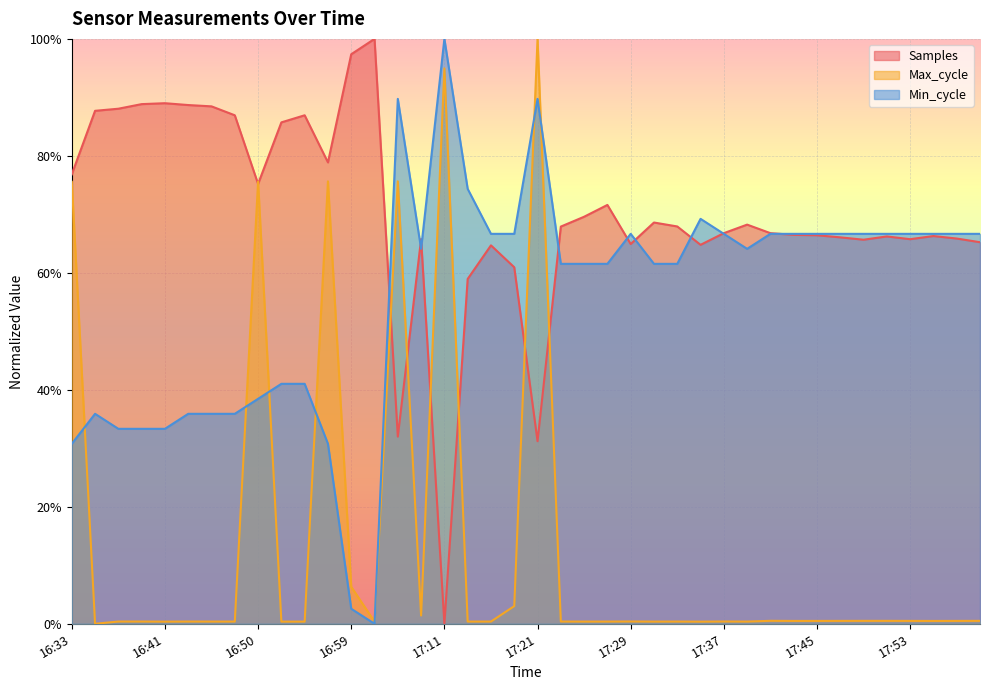

What is the label of the 17th point from the left?

17:11